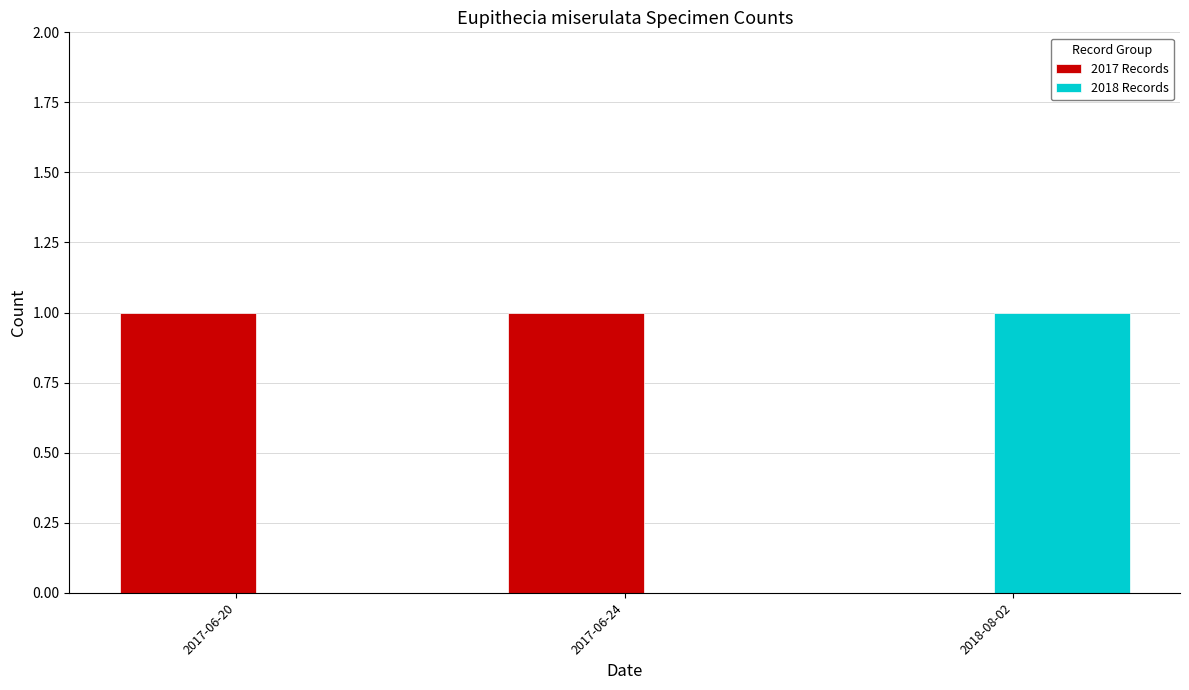

What is the spread (max minus min) of values at 2017-06-24?

1